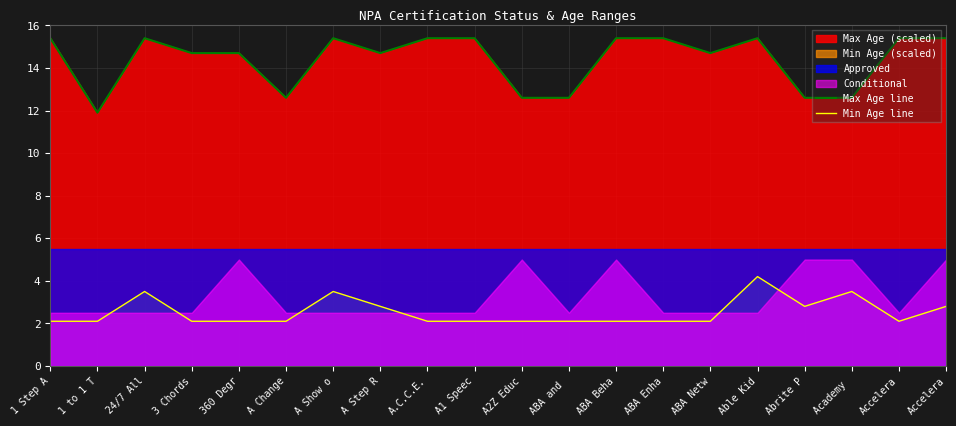

The value of Min Age line at ABA Beha is 2.1. True or false?

True